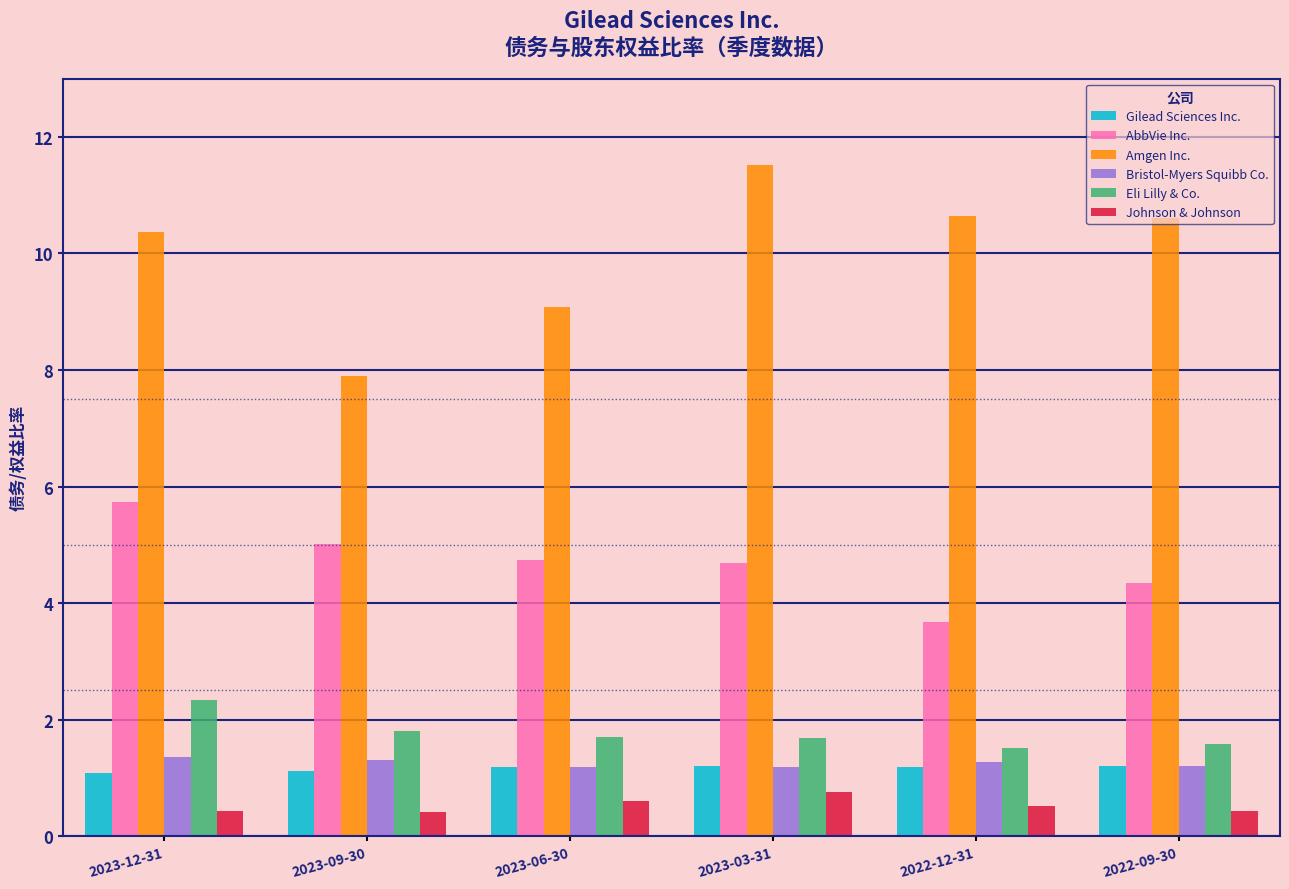

At which label does Amgen Inc. reach its peak?

2023-03-31